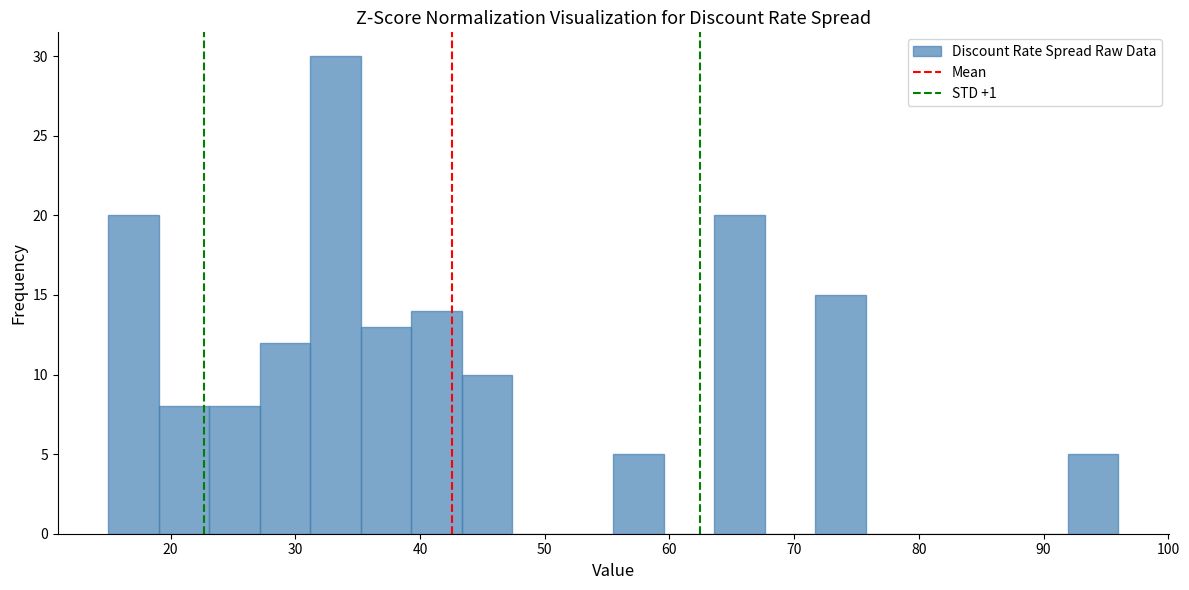

Which range on the x-axis has the tallest bar?

31 to 35